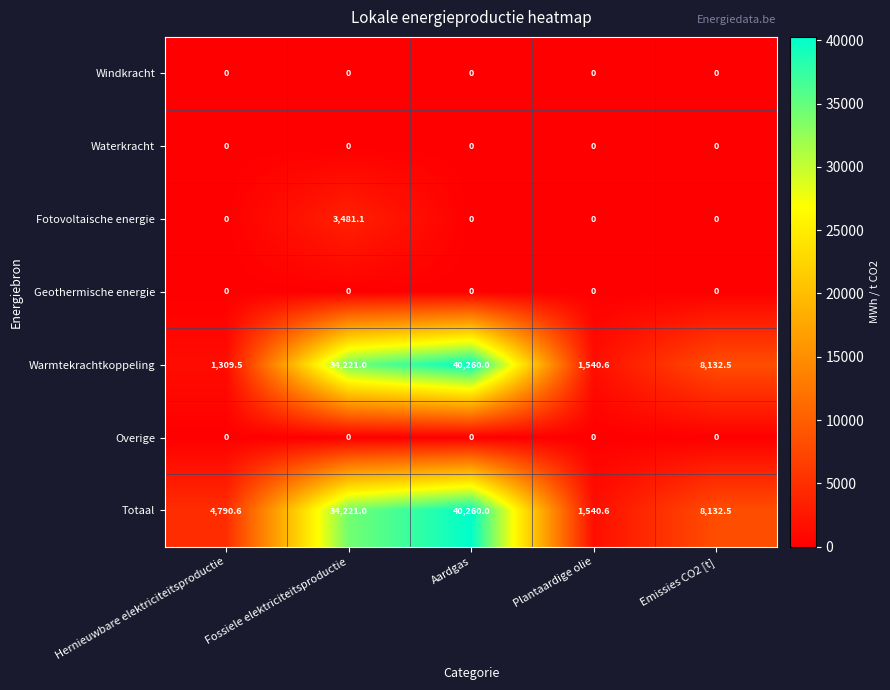

What is the total value across all series at Emissies CO2 [t]?

16265.0